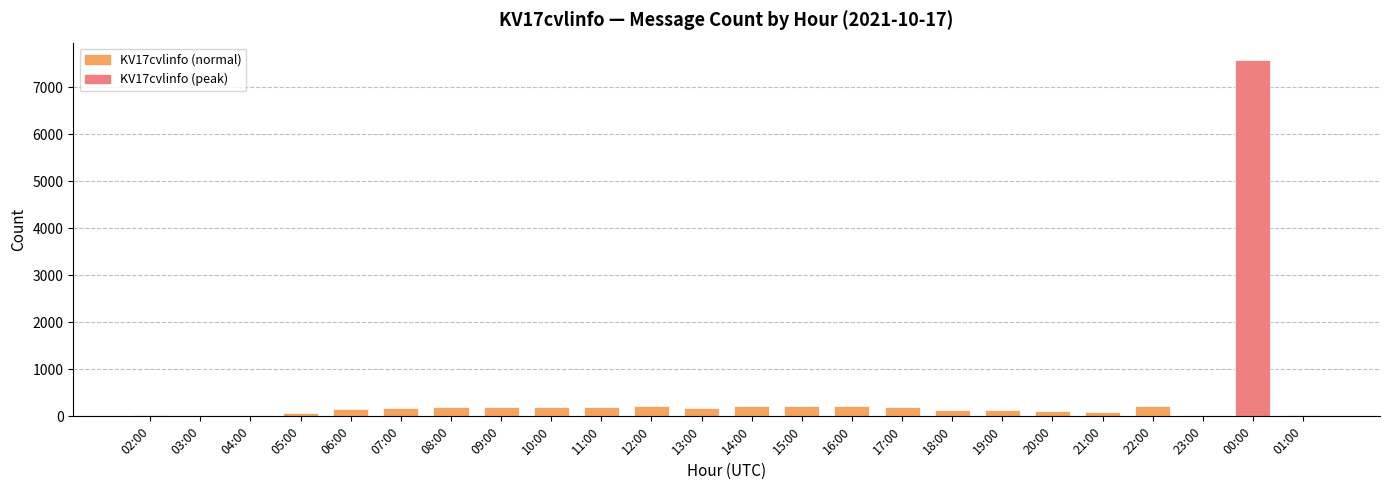

Between 21:00 and 09:00, which is larger?

09:00